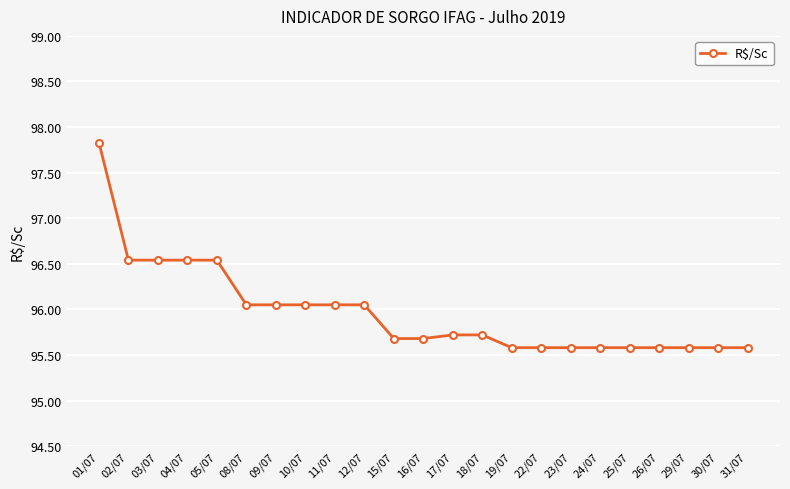

Approximately how many times larger is the value at 30/07 compared to 09/07?

1.0